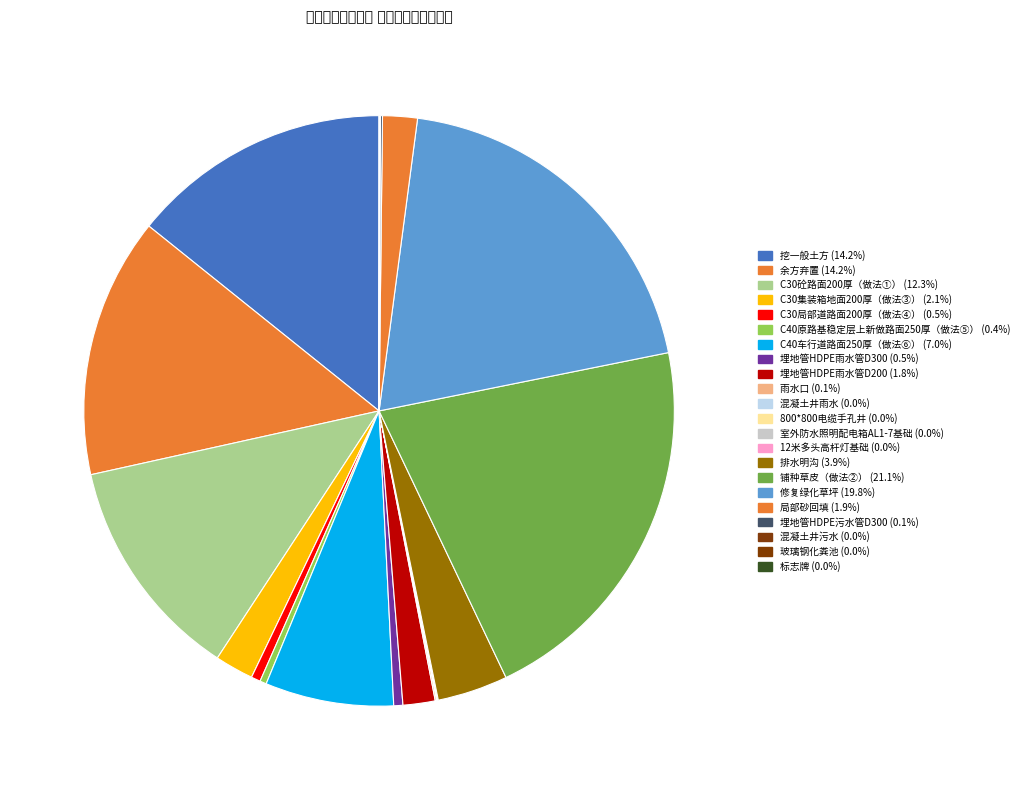

Rank the categories by value from highest to lowest.

铺种草皮（做法②）, 修复绿化草坪, 余方弃置, 挖一般土方, C30砼路面200厚（做法①）, C40车行道路面250厚（做法⑥）, 排水明沟, C30集装箱地面200厚（做法③）, 局部砂回填, 埋地管HDPE雨水管D200, C30局部道路面200厚（做法④）, 埋地管HDPE雨水管D300, C40原路基稳定层上新做路面250厚（做法⑤）, 埋地管HDPE污水管D300, 雨水口, 玻璃钢化粪池, 混凝土井雨水, 800*800电缆手孔井, 12米多头高杆灯基础, 室外防水照明配电箱AL1-7基础, 标志牌, 混凝土井污水